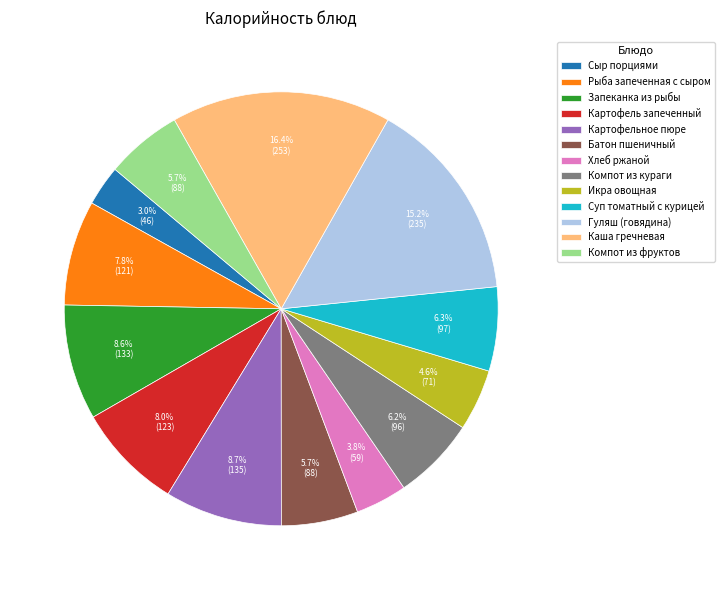

To the nearest percent, what portion does Суп томатный с курицей represent?

6%